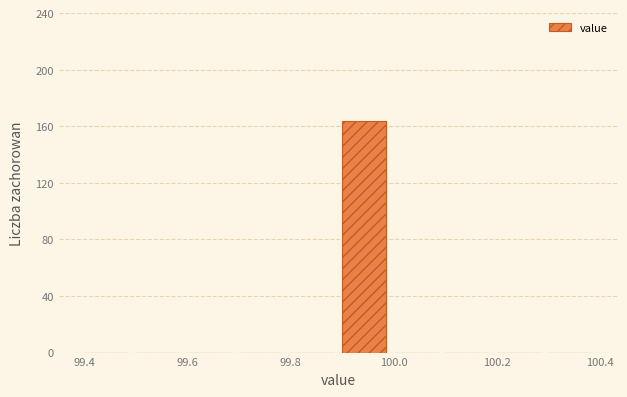

Over which range of the x-axis is the bar tallest?

99.9 to 100.0